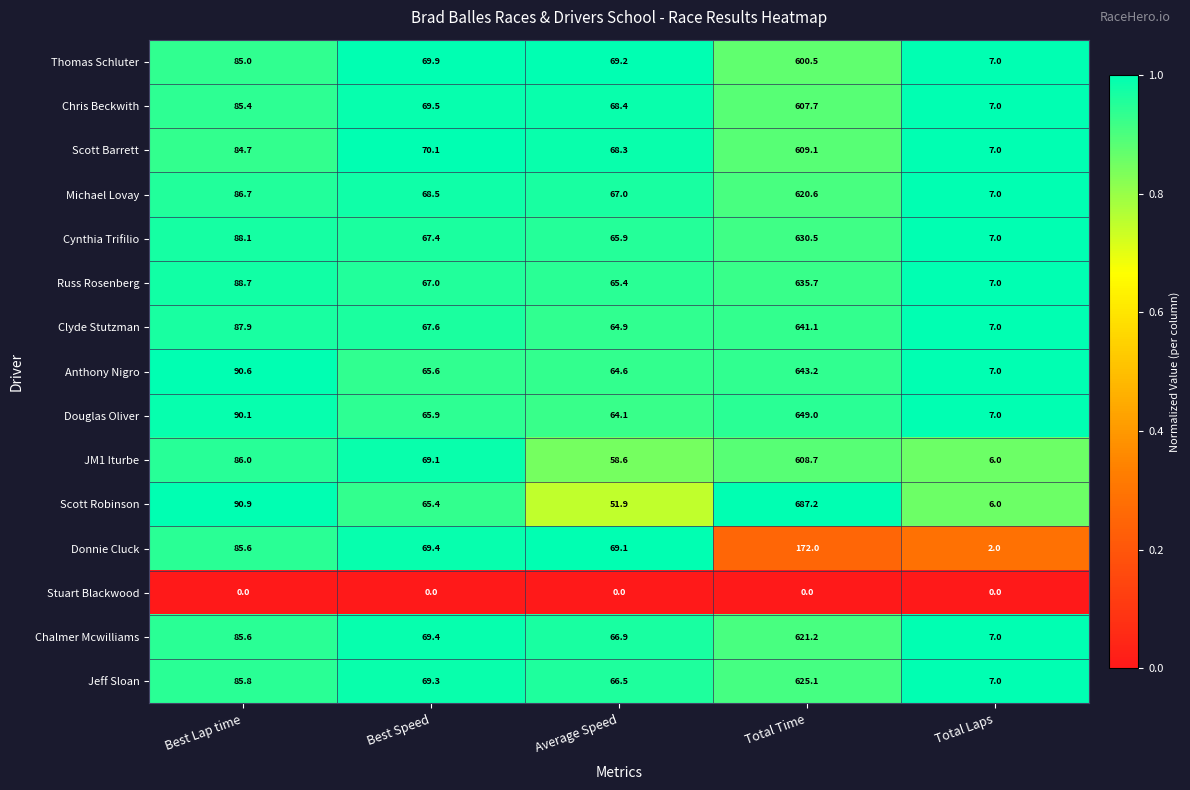

Rank the series at Average Speed from lowest to highest value.

Stuart Blackwood, Scott Robinson, JM1 Iturbe, Douglas Oliver, Anthony Nigro, Clyde Stutzman, Russ Rosenberg, Cynthia Trifilio, Jeff Sloan, Chalmer Mcwilliams, Michael Lovay, Scott Barrett, Chris Beckwith, Donnie Cluck, Thomas Schluter